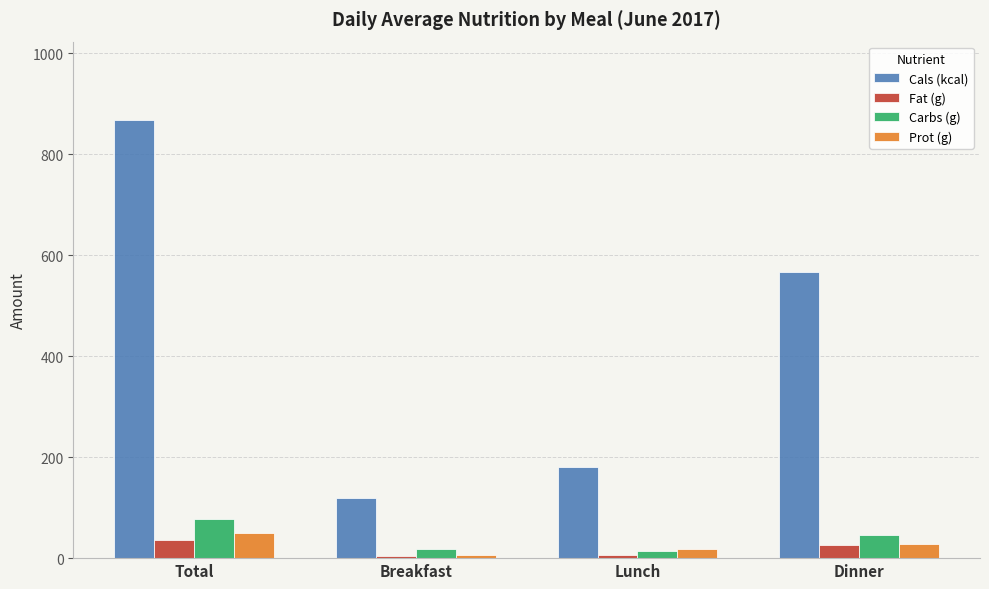

The Carbs (g) series shows 76.8 at Total. True or false?

True